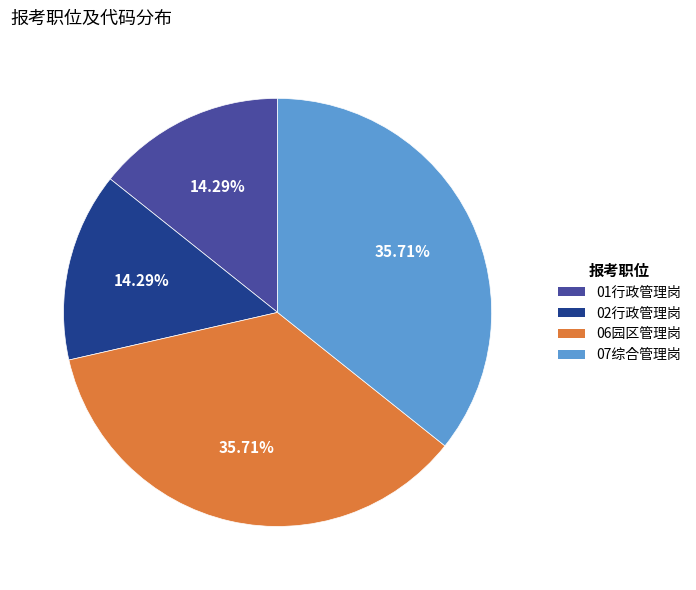

To the nearest percent, what is the average slice percentage?

25%